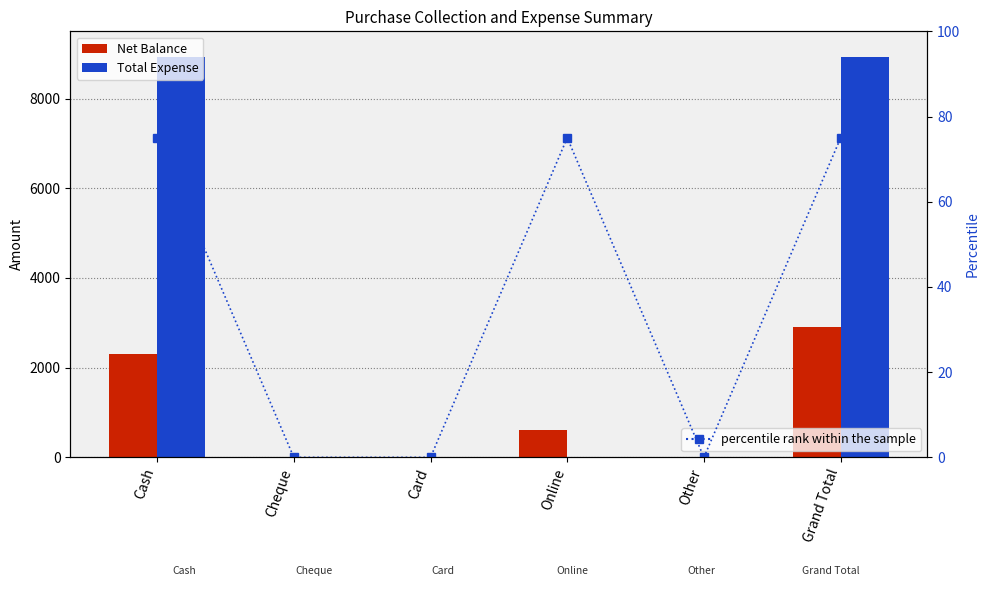

Rank the series at Online from highest to lowest value.

Net Balance, percentile rank within the sample, Total Expense